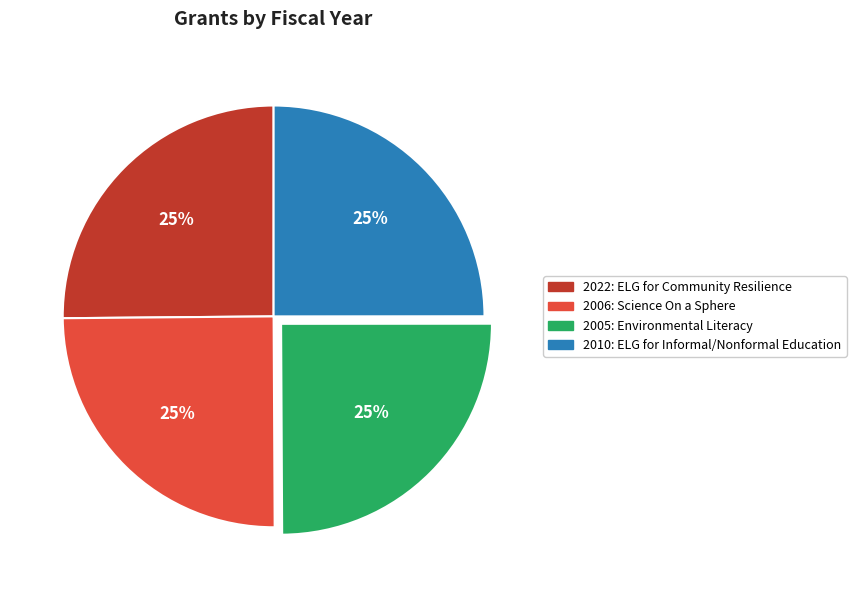

To the nearest percent, what is the combined percentage of 2005: Environmental Literacy and 2010: ELG for Informal/Nonformal Education?

50%